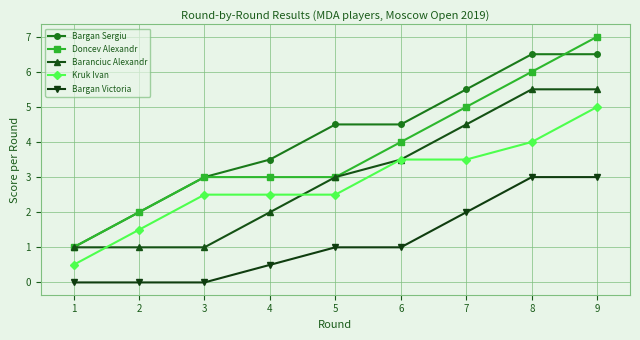

How many data points in Kruk Ivan are above 2?

7